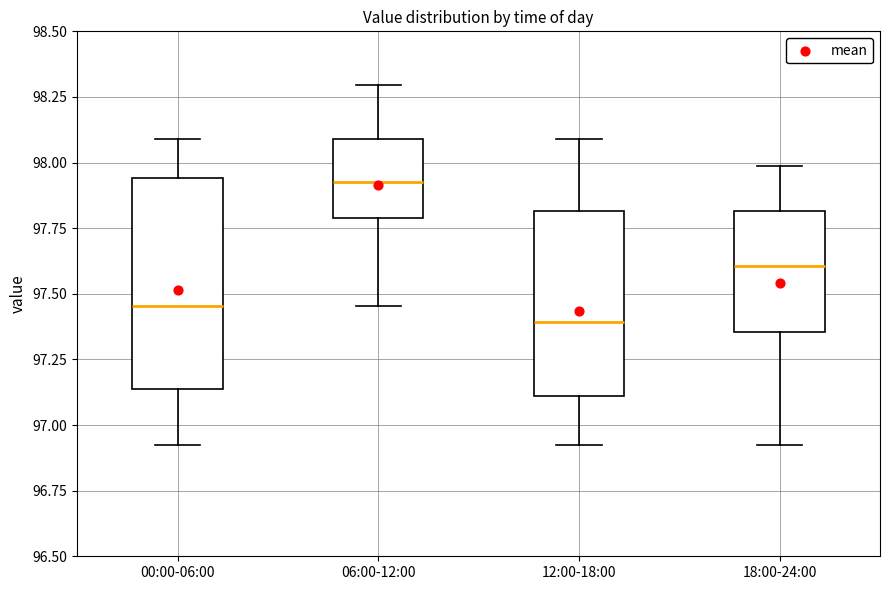

Reading left to right, read every box against the y-axis: the position of its median line, the range the box covers, and the ends of its whiskers. The values are not printed on the chart, so give them approximately, as read against the axis.

00:00-06:00: median 97.45, box 97.15 to 97.95, whiskers 96.90 to 98.10
06:00-12:00: median 97.90, box 97.80 to 98.10, whiskers 97.45 to 98.30
12:00-18:00: median 97.40, box 97.10 to 97.80, whiskers 96.90 to 98.10
18:00-24:00: median 97.60, box 97.35 to 97.80, whiskers 96.90 to 98.00